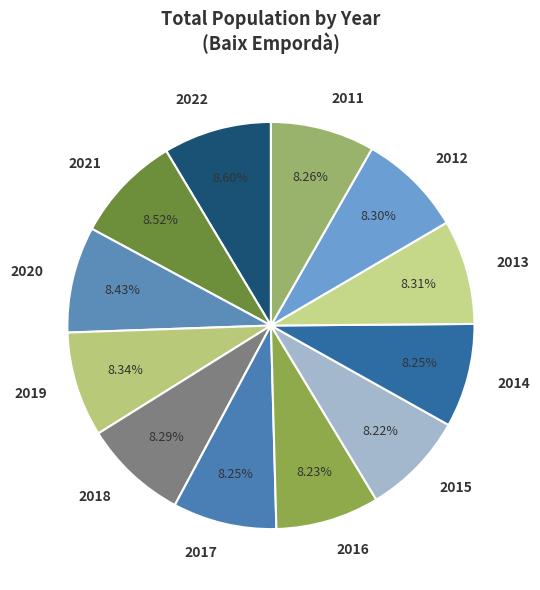

Count the number of slices in the pie.

12